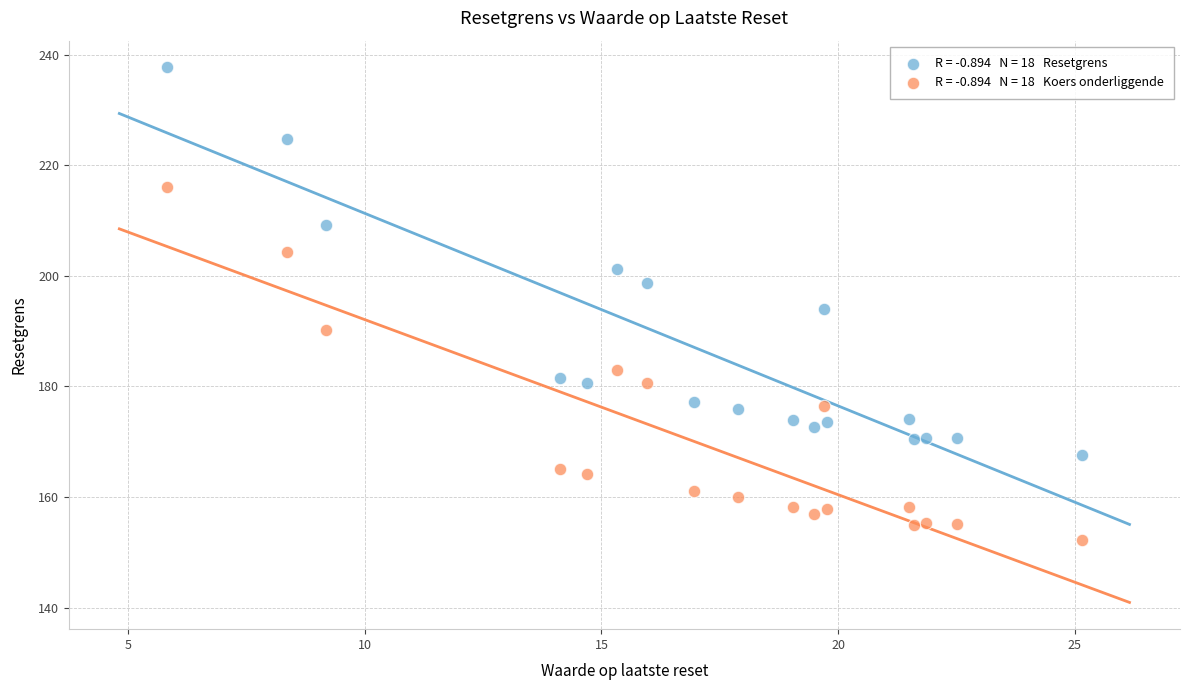

Across all data points, what is the range of X values (max minus min)?

19.4